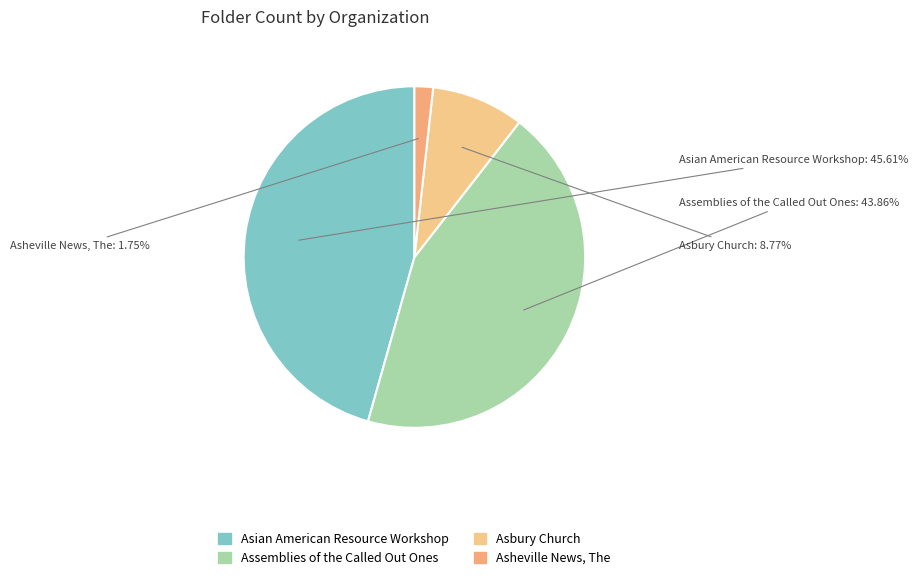

What percentage is NOT represented by Asheville News, The?

98.2%